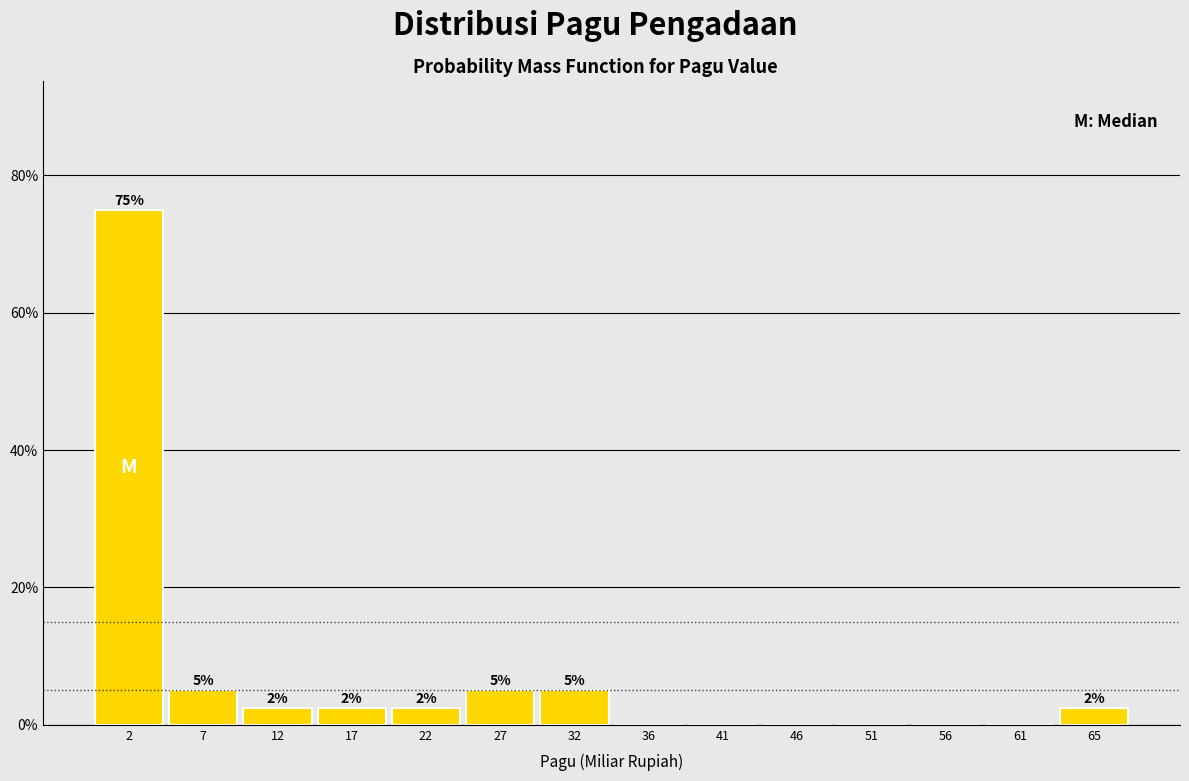

Over which range of the x-axis is the bar tallest?

0.0 to 5.0